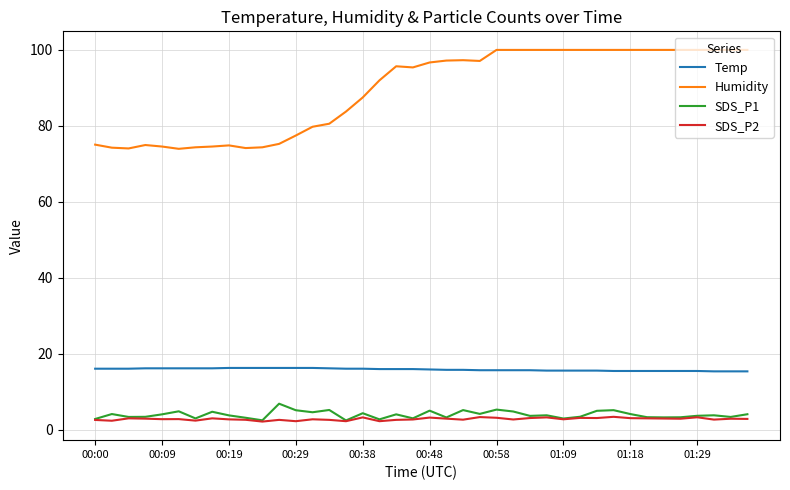

Rank the series by their maximum value, from highest to lowest.

Humidity, Temp, SDS_P1, SDS_P2